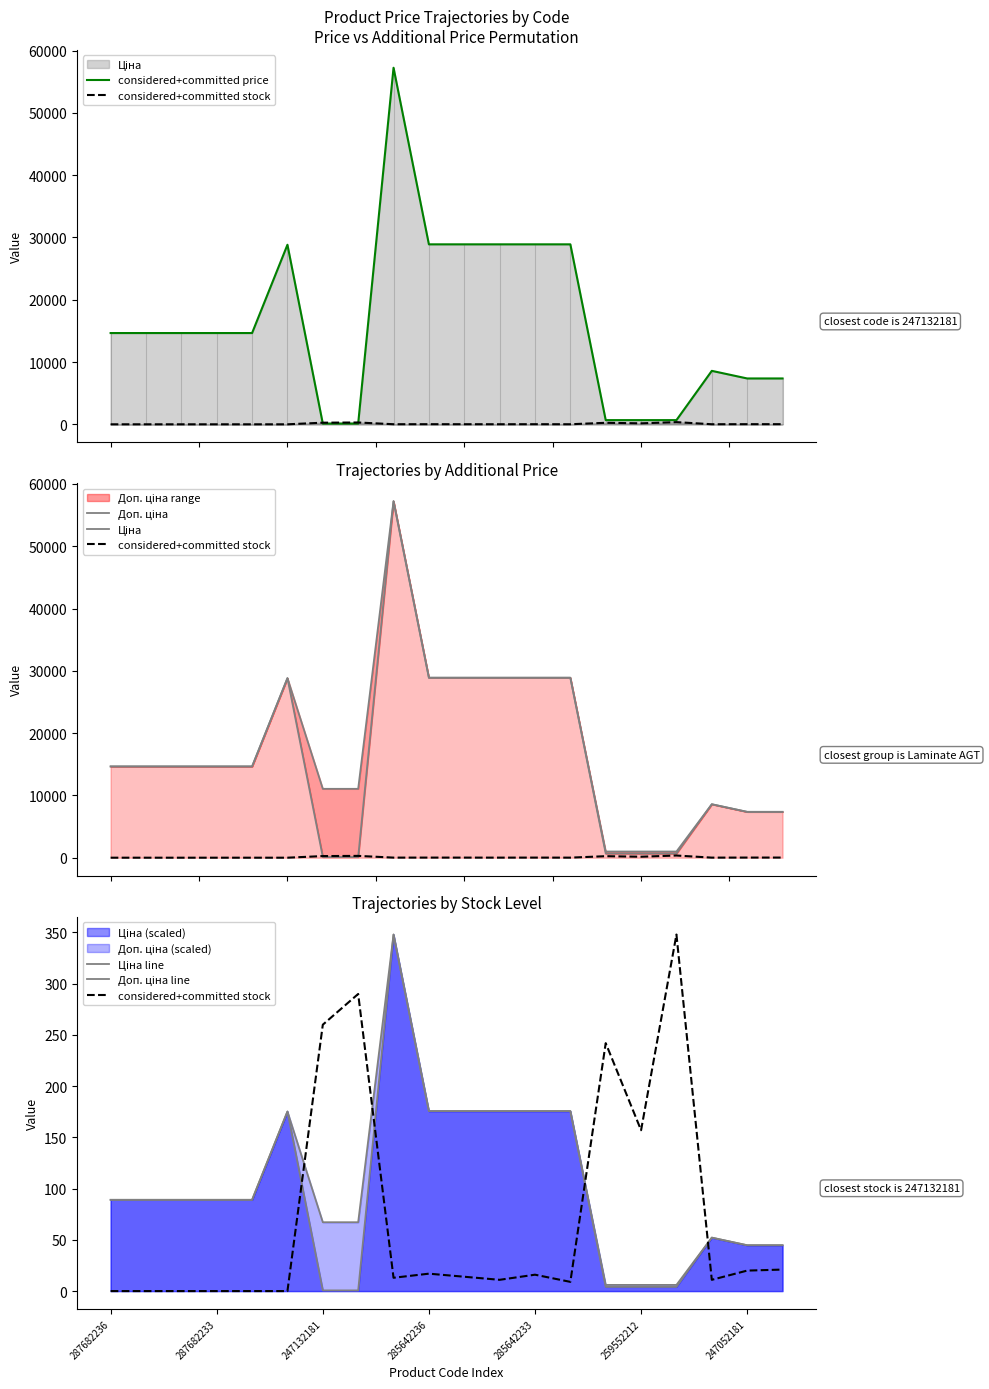

At how many categories does at least one series exceed 9757?

14